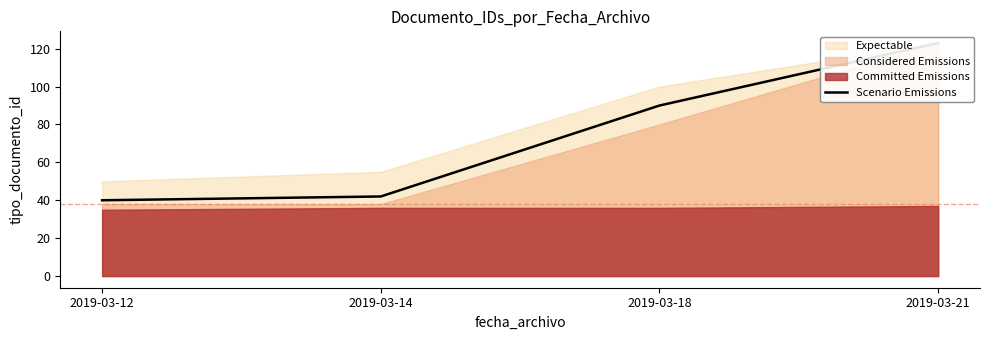

Reading right to left, list all the values displayed in this chart.

2019-03-21=123	2019-03-18=90	2019-03-14=42	2019-03-12=40